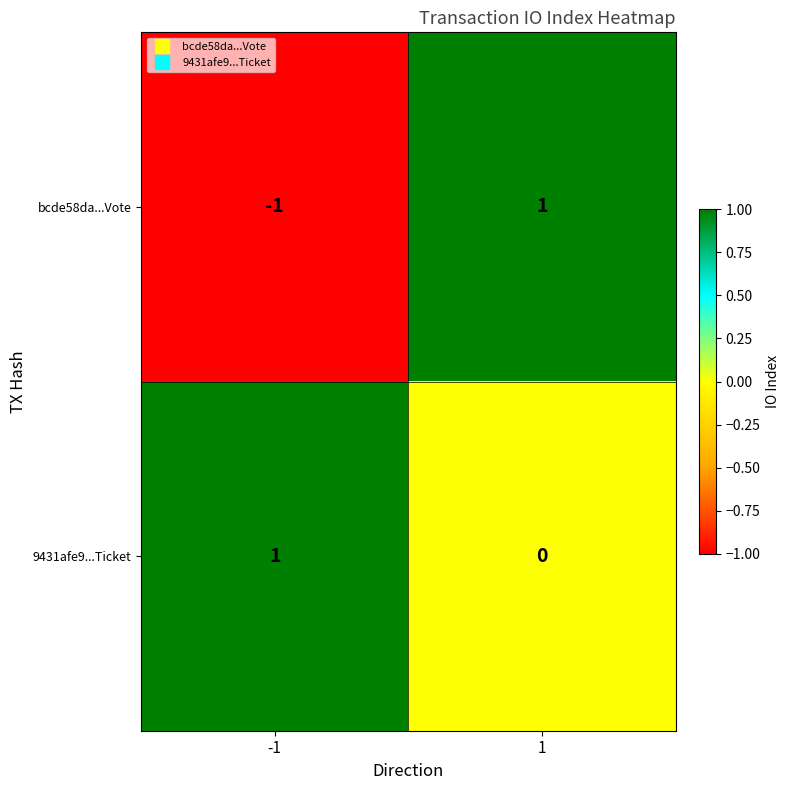

True or false: bcde58da...Vote has a value of -1 at -1.

True